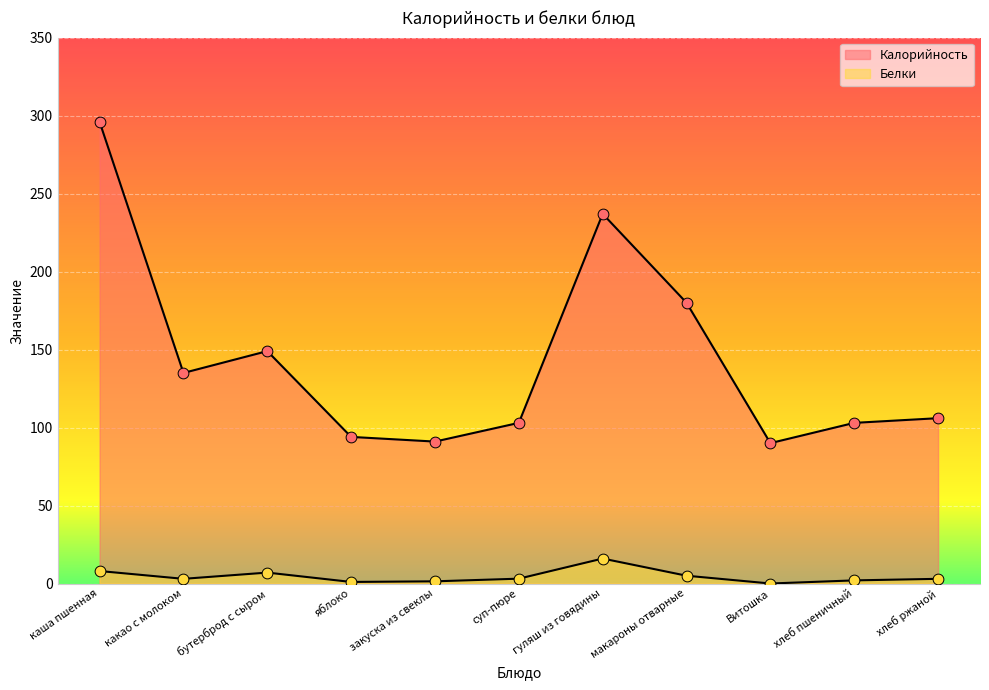

Which series contains the highest Y value?

Калорийность